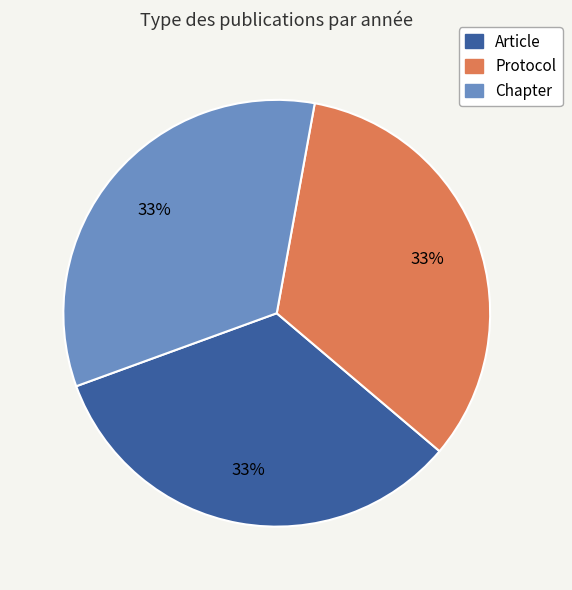

Do Protocol and Article together represent more than half of the pie?

Yes